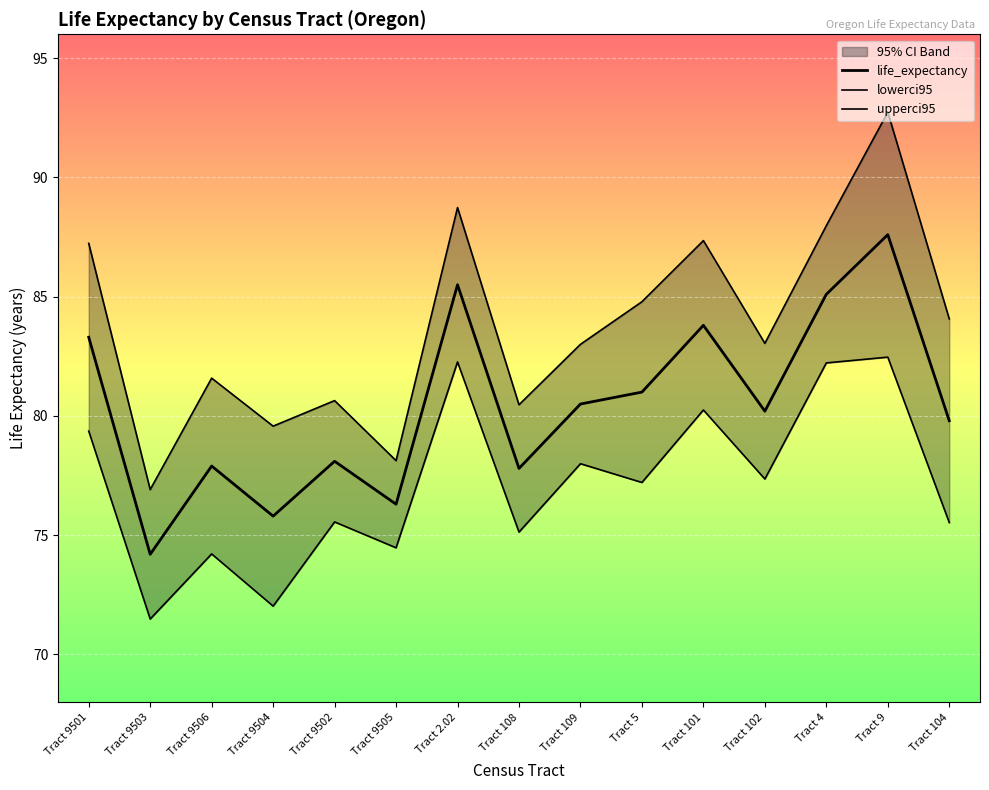

Rank the categories by lowerci95 value from lowest to highest.

Tract 9503, Tract 9504, Tract 9506, Tract 9505, Tract 108, Tract 104, Tract 9502, Tract 5, Tract 102, Tract 109, Tract 9501, Tract 101, Tract 4, Tract 2.02, Tract 9